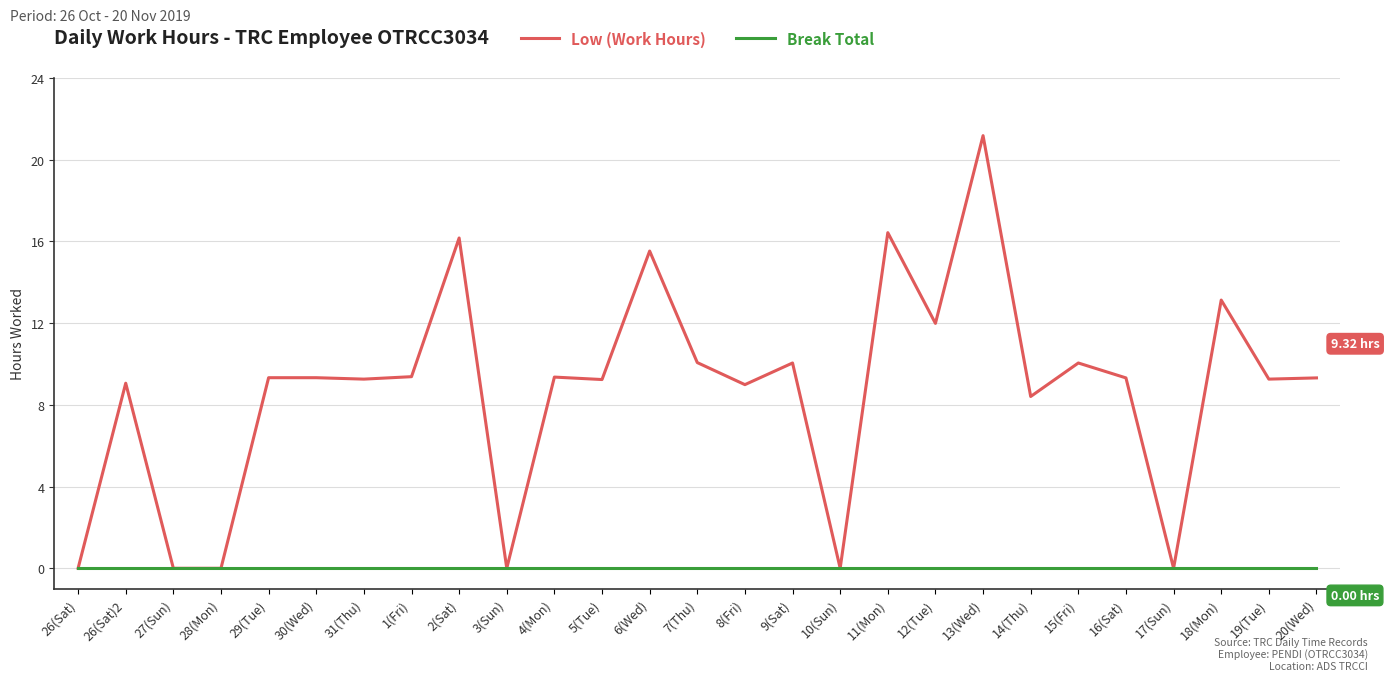

List the series in order of their peak value, highest first.

Low (Work Hours), Break Total